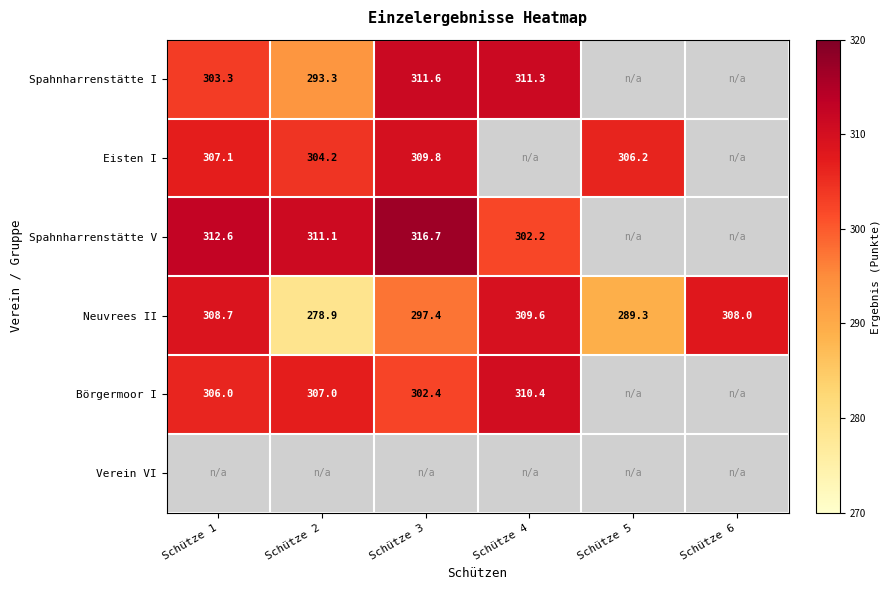

Where is Neuvrees II nearest to the value 294?

Schütze 3